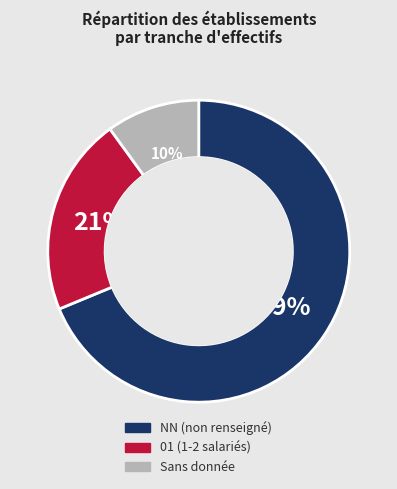

Is there any slice that represents more than half of the pie?

Yes